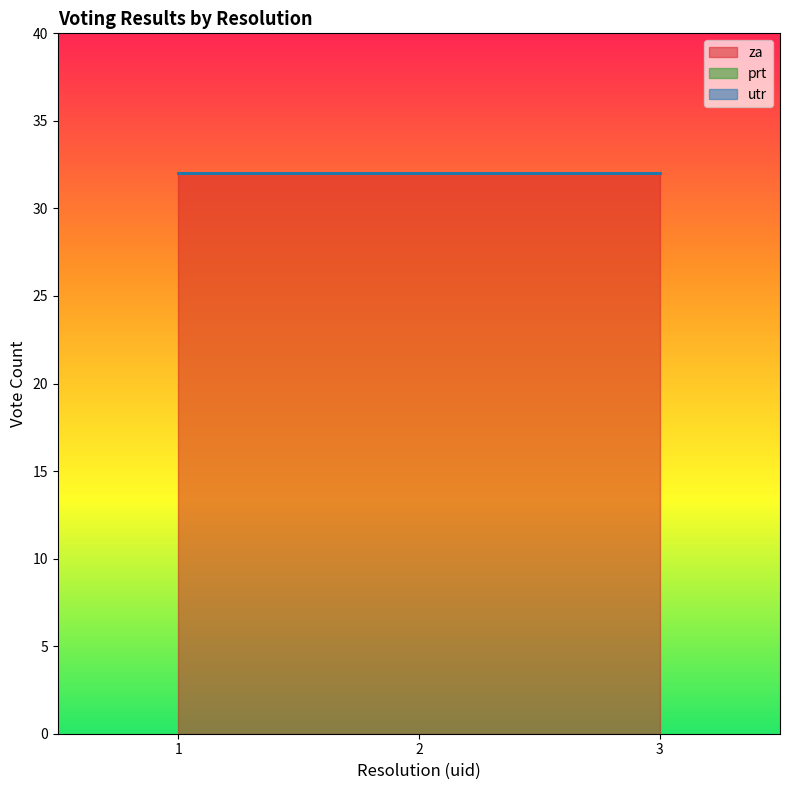

What is the sum of the za values at 1 and 2?

64